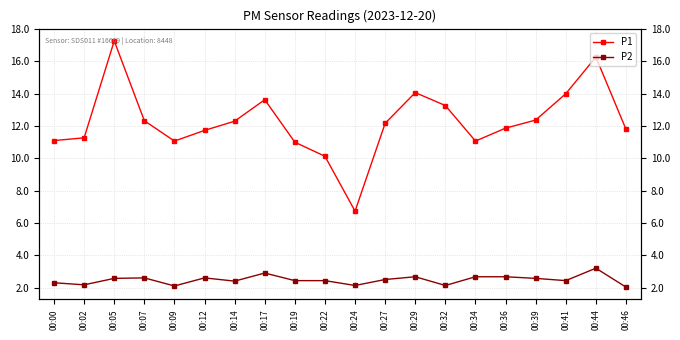

What is the smallest value displayed?

2.0